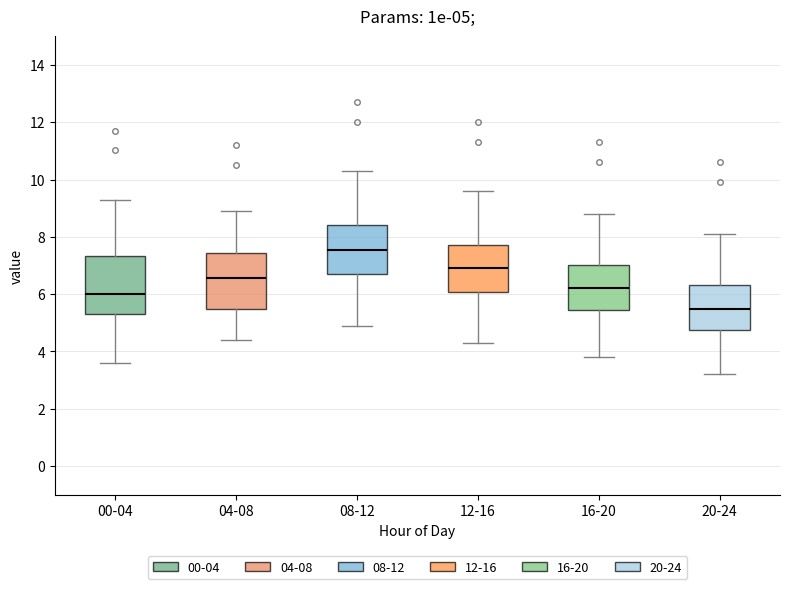

Which box has the lowest median line?

20-24